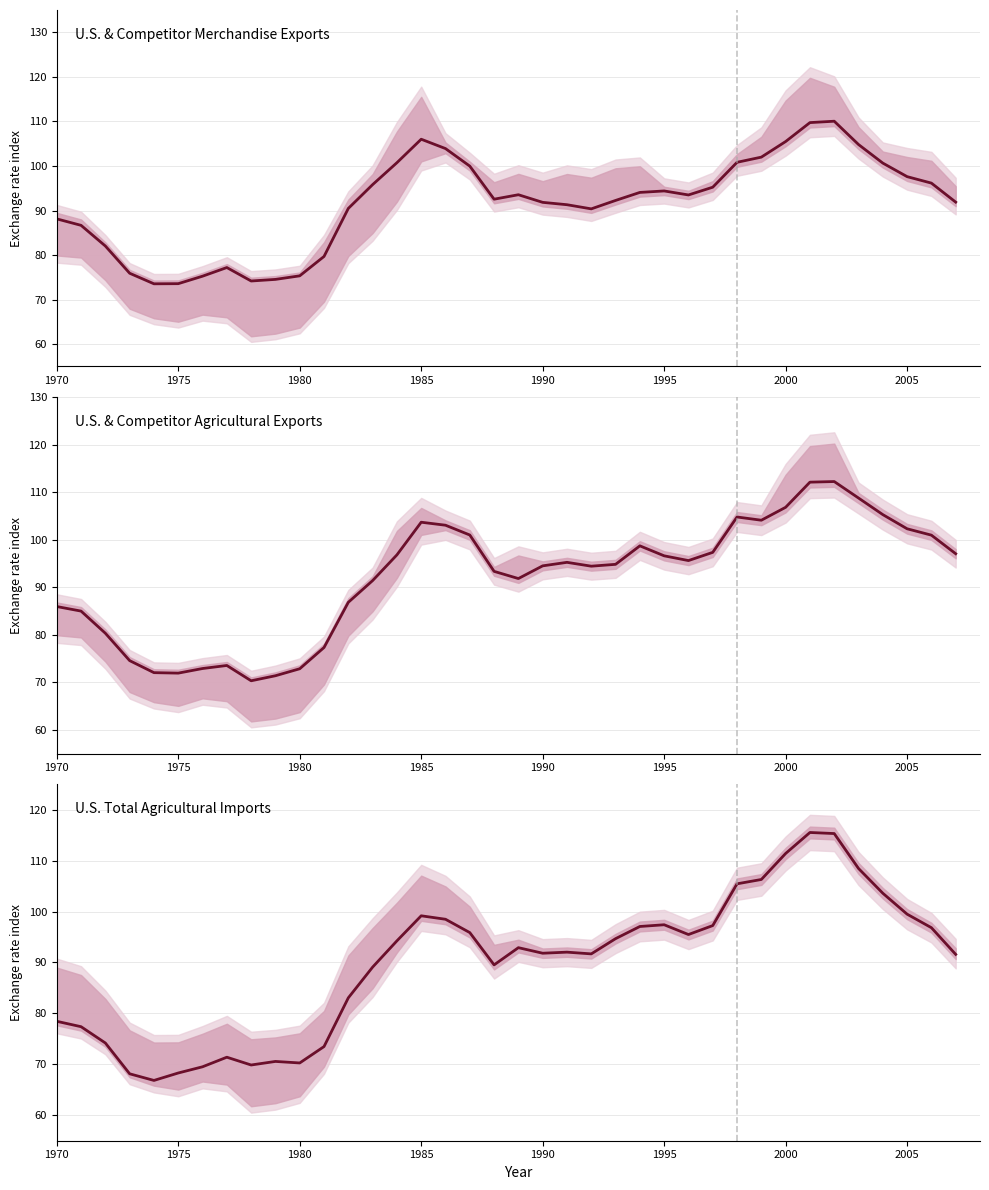

List the series in order of their peak value, highest first.

U.S. total agricultural imports, U.S. agricultural exports, U.S. merchandise exports